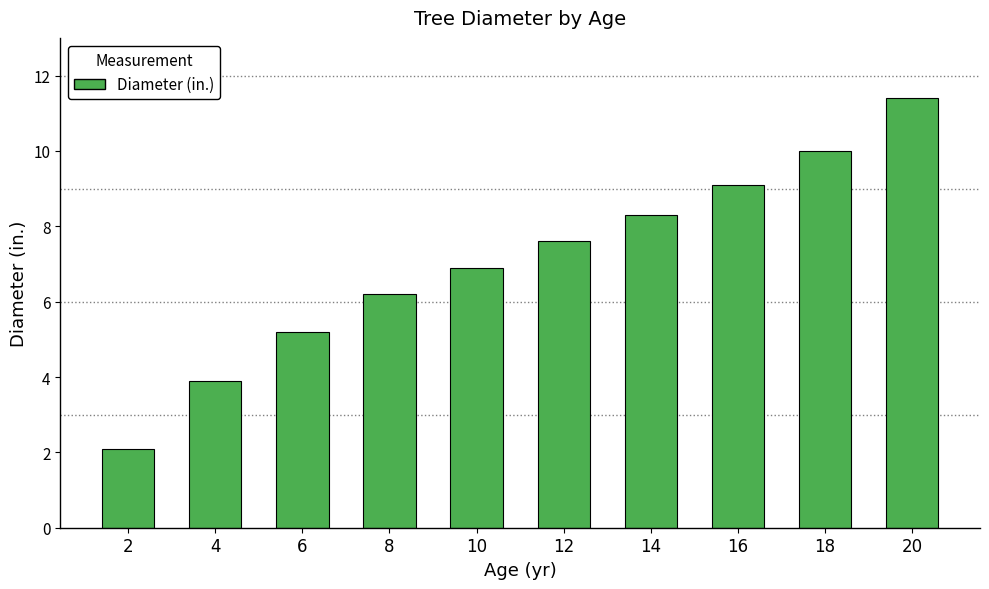

What is the maximum value shown in the chart?

11.4